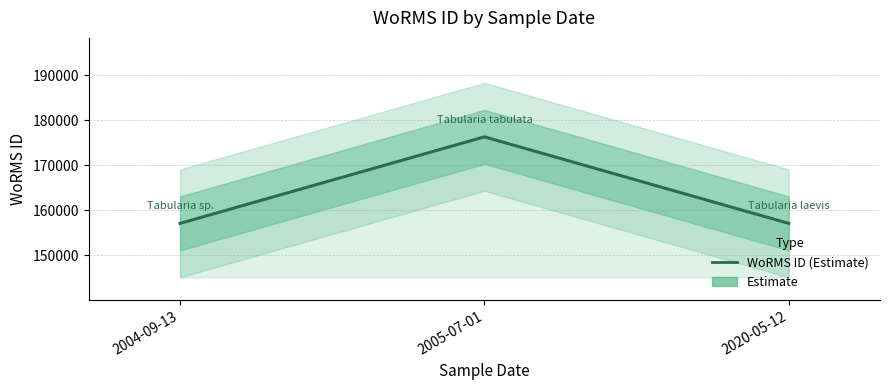

How many lines are shown in the chart?

1